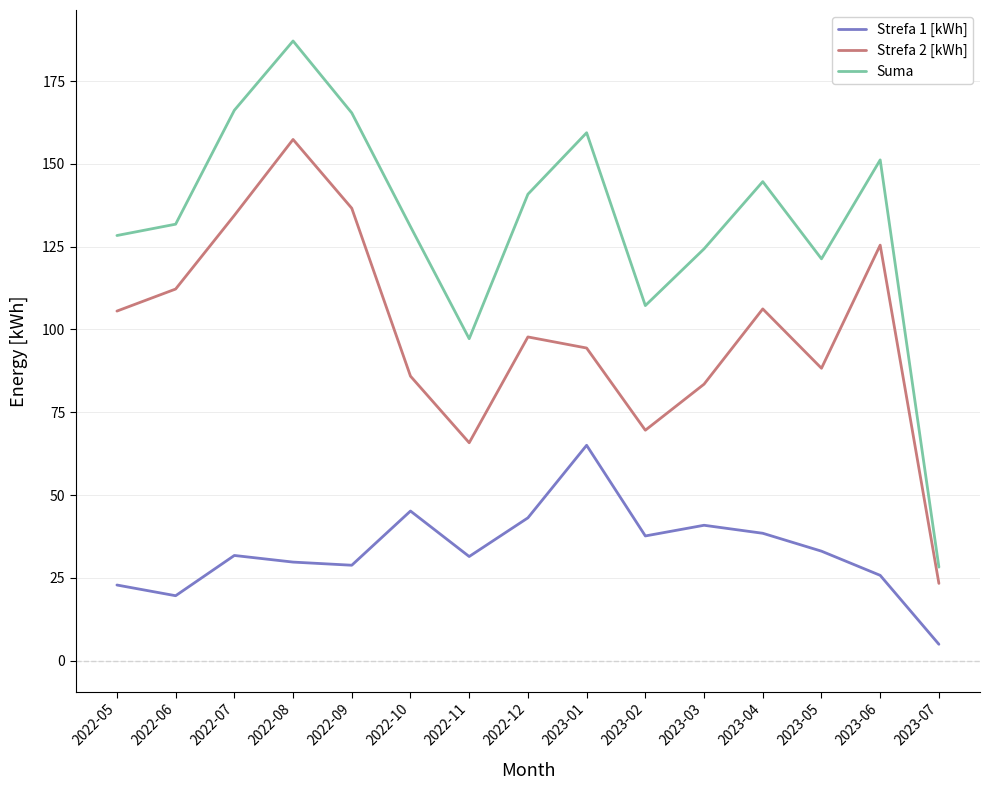

The value of Suma at 2022-05 is 213.4. True or false?

False